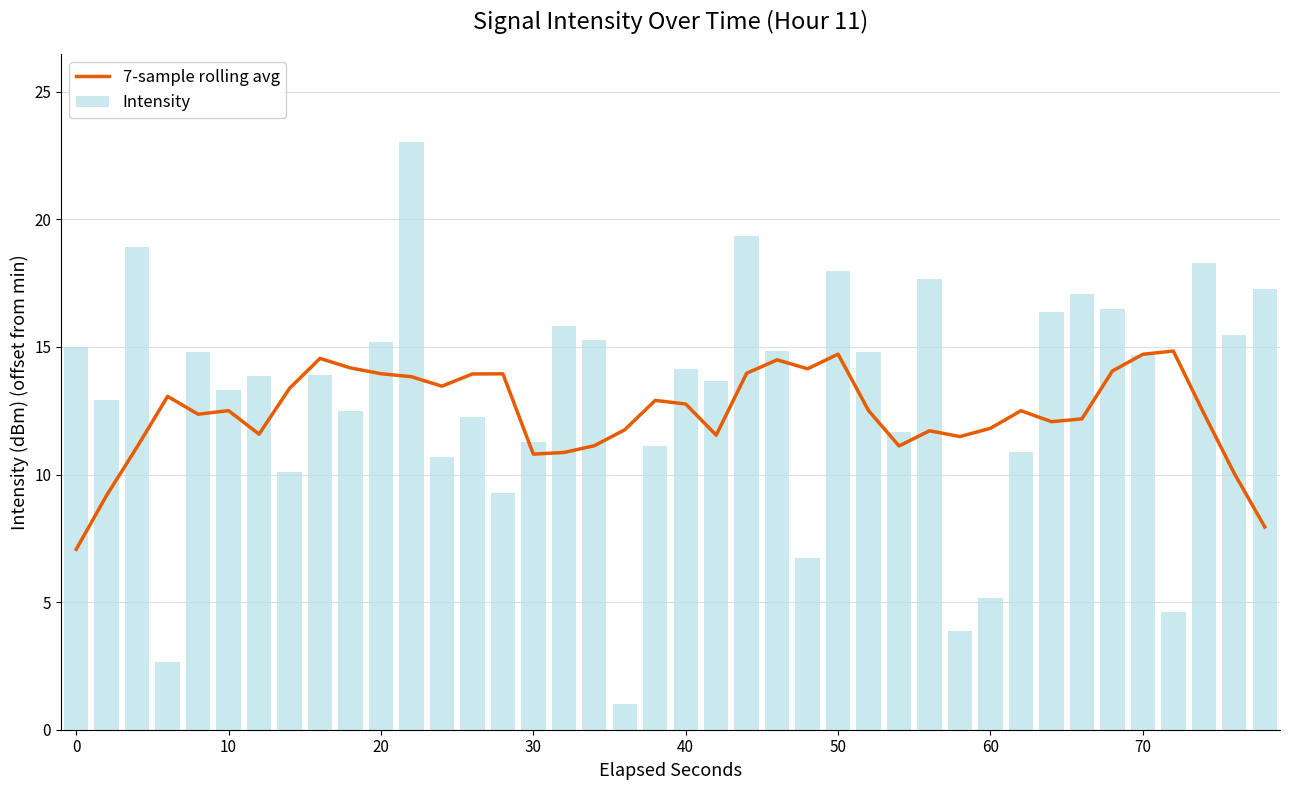

Does the chart contain stacked bars?

No